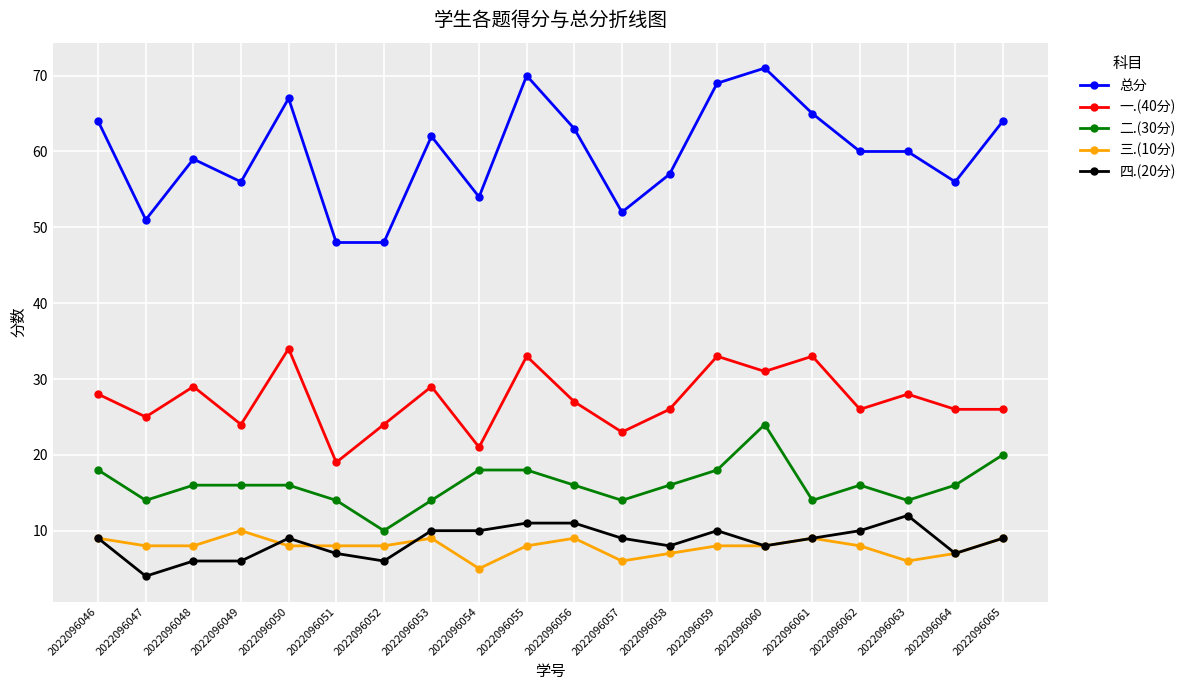

What is the difference between the second highest and minimum values in the 四.(20分) series?

7